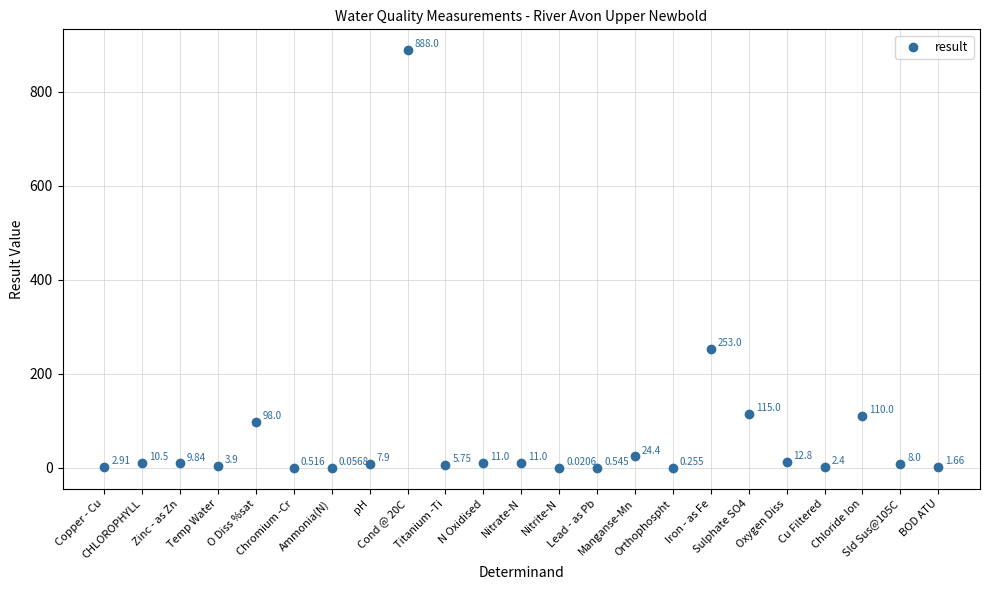

Count the number of points in this scatter plot.

23